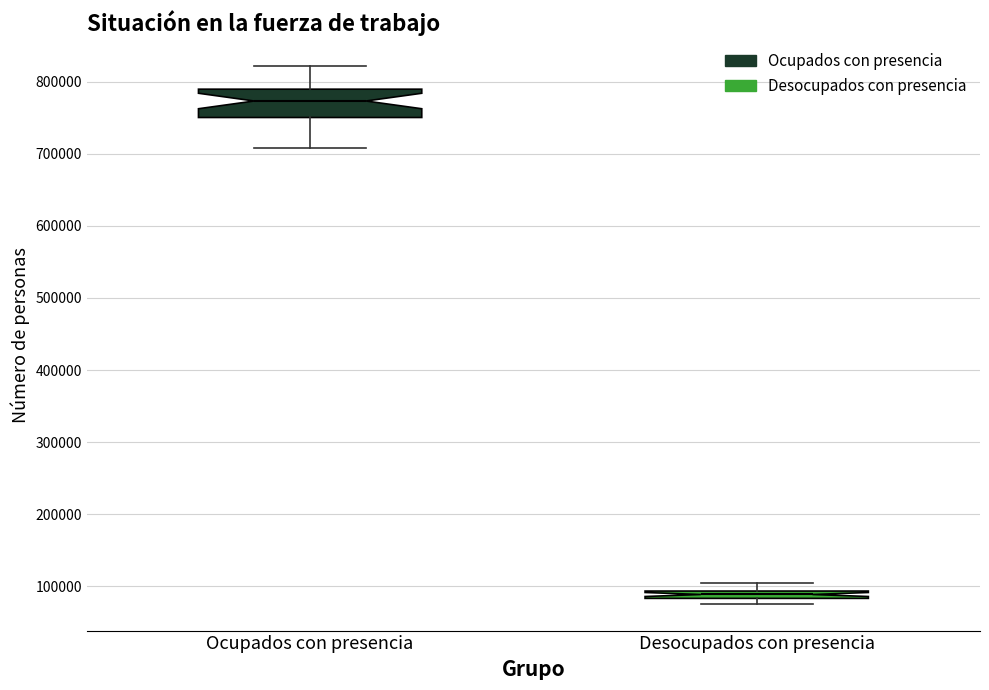

Comparing the boxes themselves (not the whiskers), which one is the tallest?

Ocupados con presencia